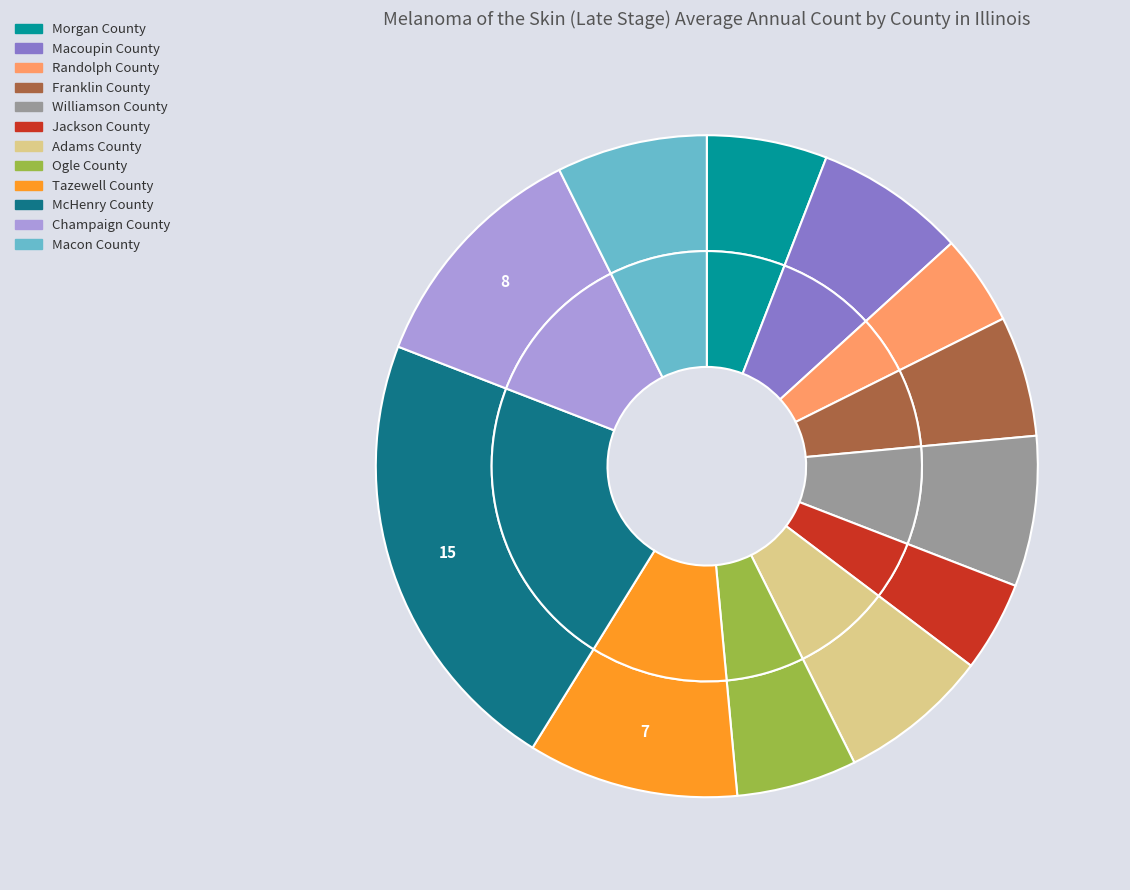

What is the ratio of the value at Jackson County to the value at McHenry County?

0.2